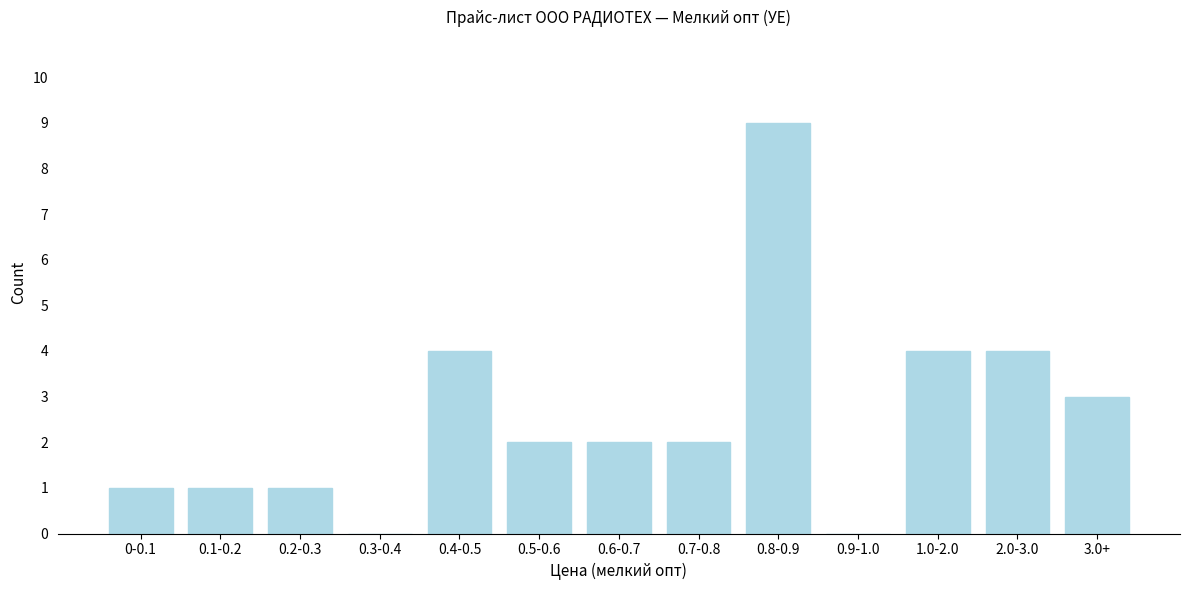

Reading right to left, what are all the values shown in this chart?

3.0+=3	2.0-3.0=4	1.0-2.0=4	0.9-1.0=0	0.8-0.9=9	0.7-0.8=2	0.6-0.7=2	0.5-0.6=2	0.4-0.5=4	0.3-0.4=0	0.2-0.3=1	0.1-0.2=1	0-0.1=1